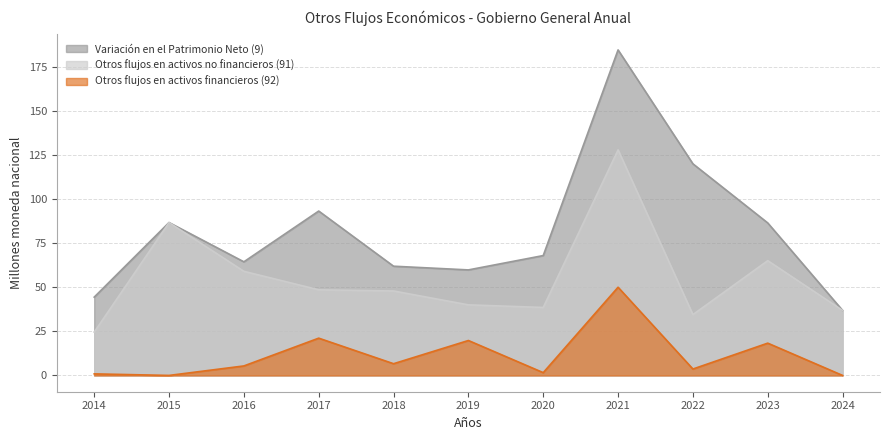

List the series in order of their overall mean, lowest first.

Otros flujos en activos financieros (92), Otros flujos en activos no financieros (91), Variación en el Patrimonio Neto (9)